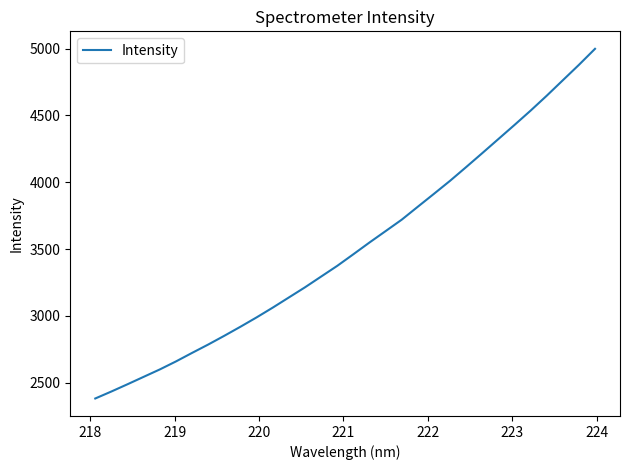

What is the difference between the maximum and minimum values?

2615.0